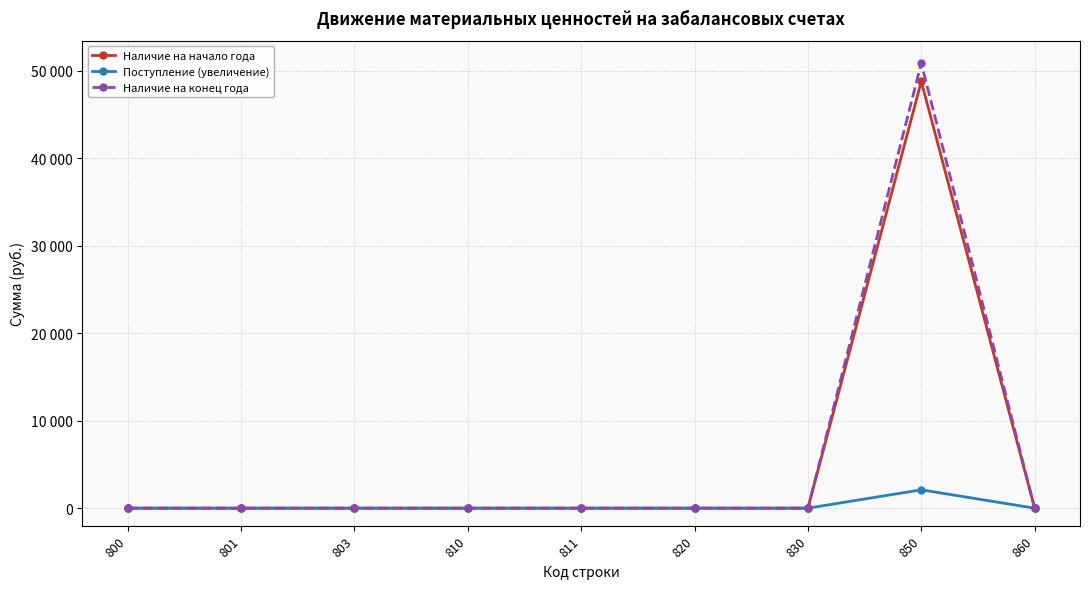

List the labels in order of Поступление (увеличение) value, smallest first.

800, 801, 803, 810, 811, 820, 830, 860, 850